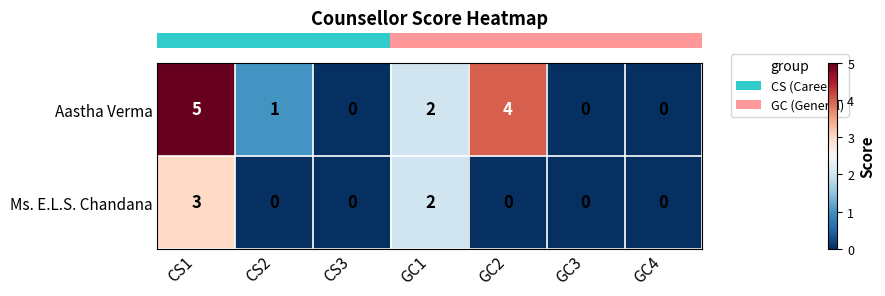

At which label does Aastha Verma reach its peak?

CS1